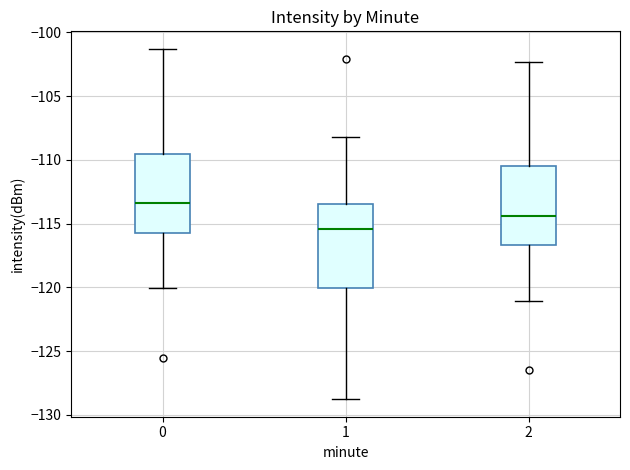

Reading left to right, transcribe this box plot: for each box, give where its median line is, the range the box spans, and where its two whiskers end, as read against the y-axis. The values are not printed on the chart, so give them approximately, as read against the axis.

0: median -113.5, box -115.5 to -109.5, whiskers -120.0 to -101.5
1: median -115.5, box -120.0 to -113.5, whiskers -129.0 to -108.0
2: median -114.5, box -116.5 to -110.5, whiskers -121.0 to -102.5